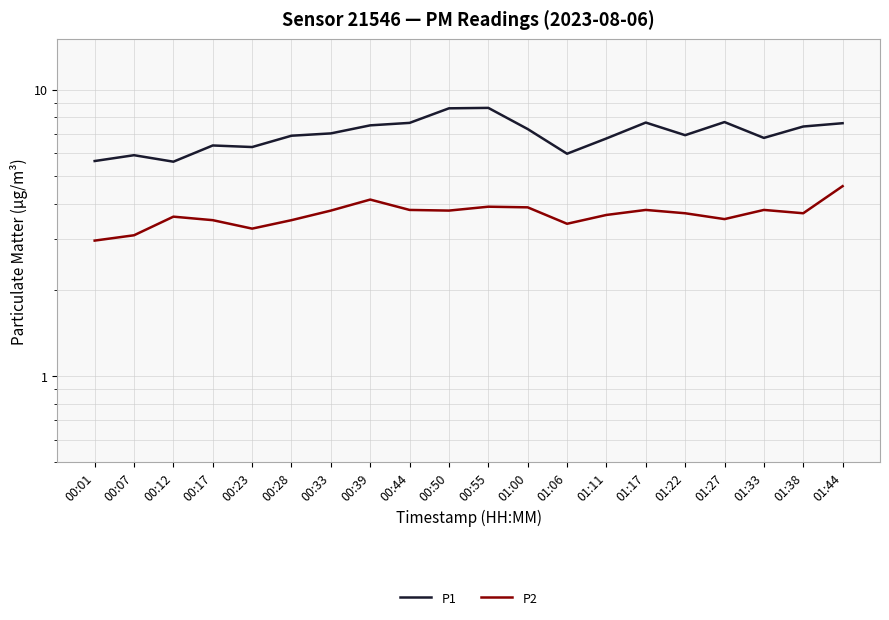

What is the label of the 19th point from the right?

00:07